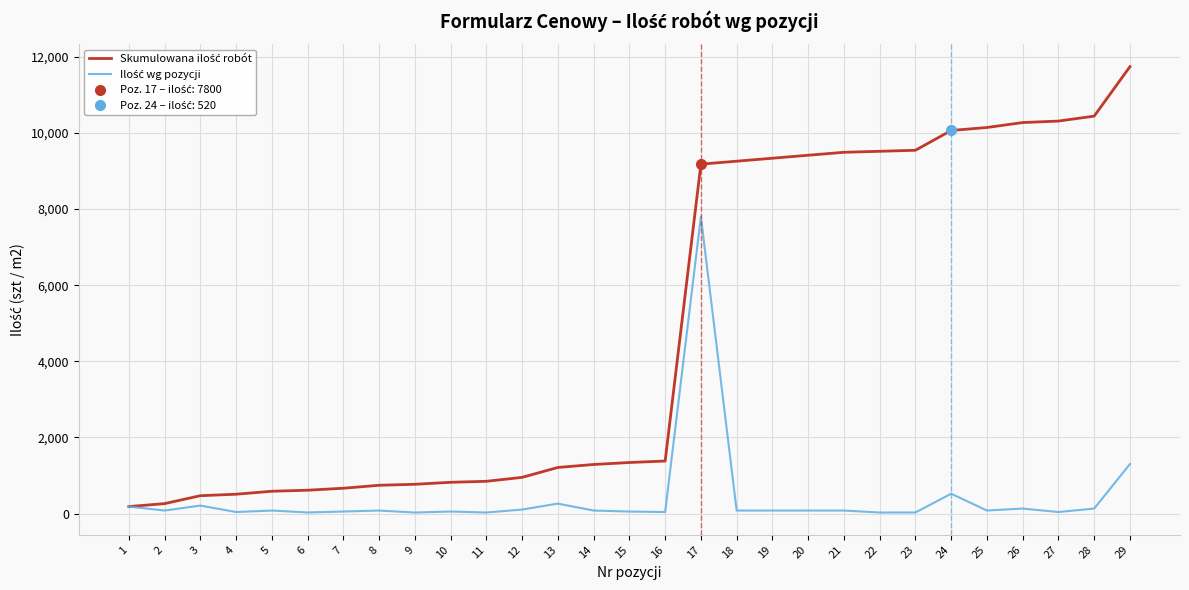

Reading left to right, transcribe all the data shown in this chart.

Skumulowana ilość robót: 182	260	468	507	585	612	664	742	768	820	846	950	1210	1288	1340	1379	9179	9257	9335	9413	9491	9517	9544	10064	10142	10272	10311	10441	11741
Ilość wg pozycji: 182	78	208	39	78	27	52	78	26	52	26	104	260	78	52	39	7800	78	78	78	78	26	27	520	78	130	39	130	1300